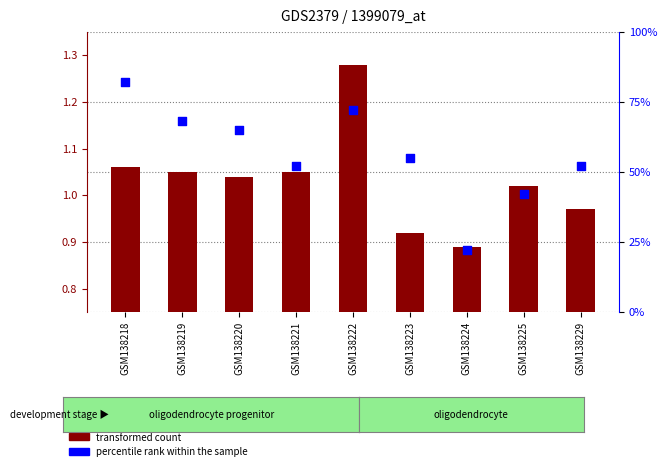

Which series contains the lowest Y value?

transformed count